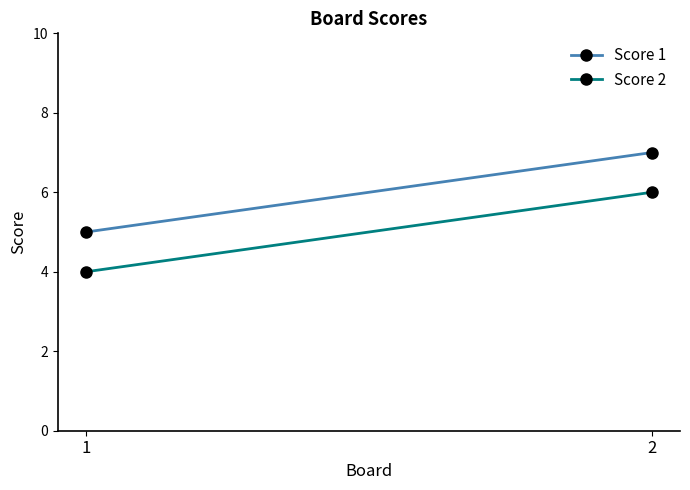

What is the difference between the highest and lowest values at 1?

1